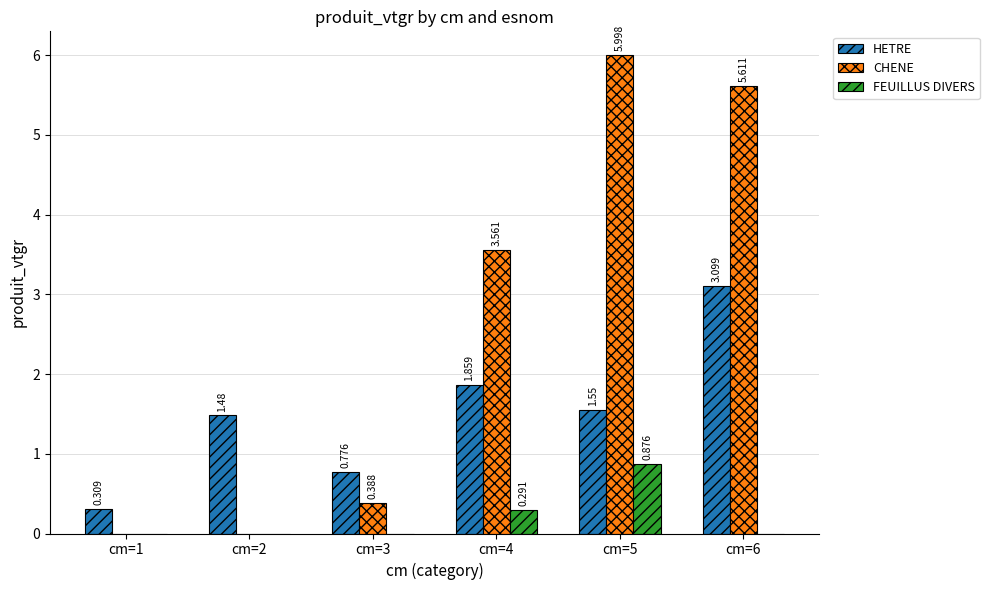

Which series has the largest total across all categories?

CHENE